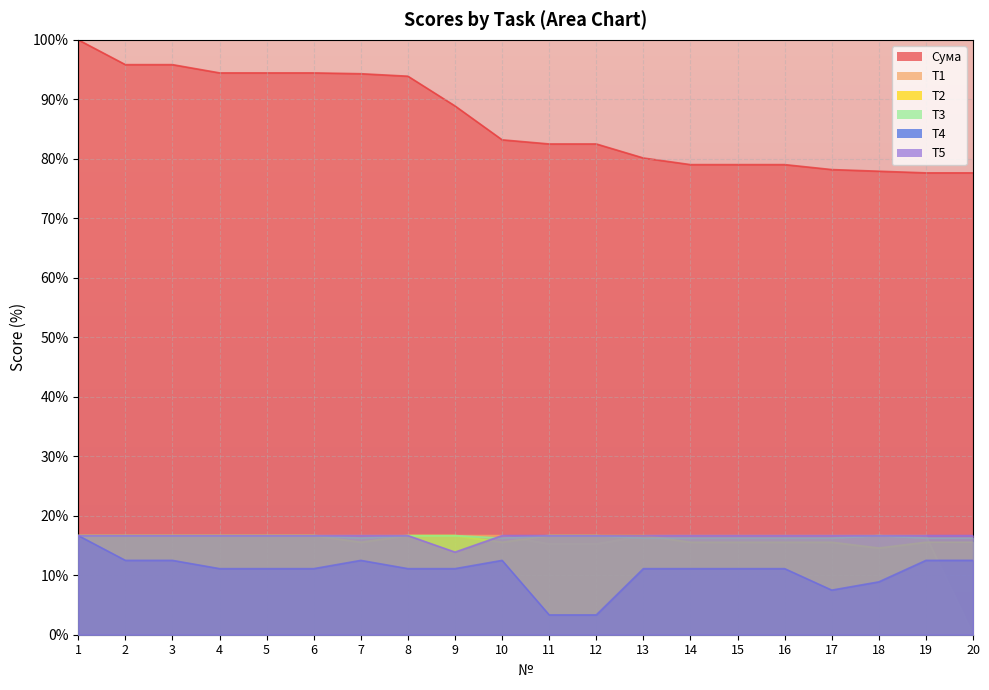

True or false: T3 has a value of 28.7 at 15.

False